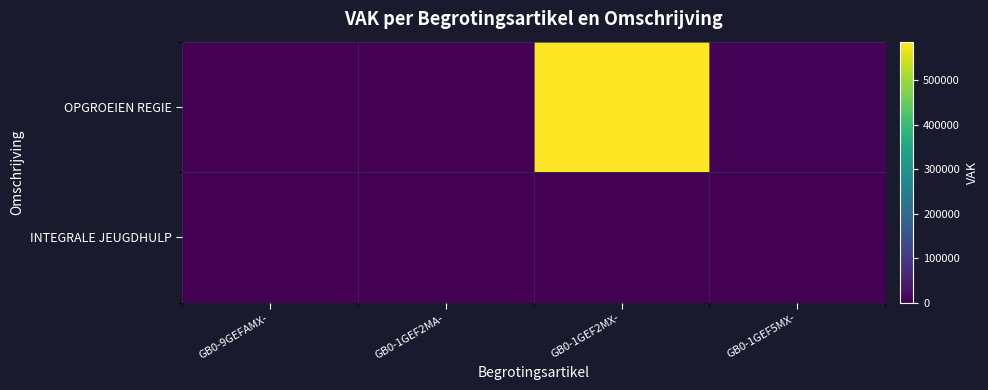

Reading left to right, extract all data points from this chart.

OPGROEIEN REGIE: GB0-9GEFAMX-=0	GB0-1GEF2MA-=1023	GB0-1GEF2MX-=587300	GB0-1GEF5MX-=5337
INTEGRALE JEUGDHULP: GB0-9GEFAMX-=0	GB0-1GEF2MA-=1023	GB0-1GEF2MX-=0	GB0-1GEF5MX-=0